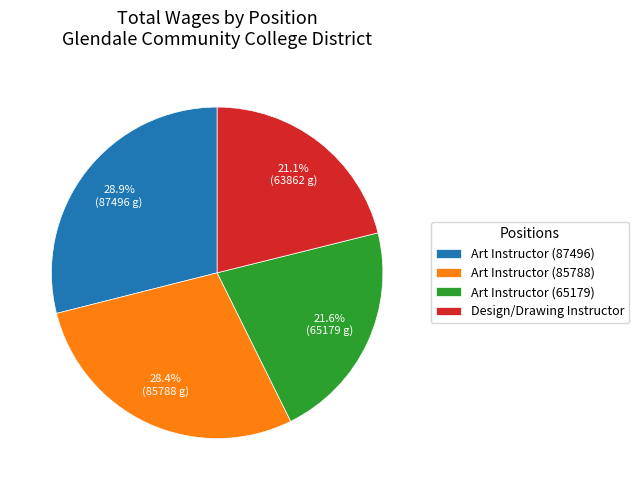

Is there a majority slice in this chart?

No